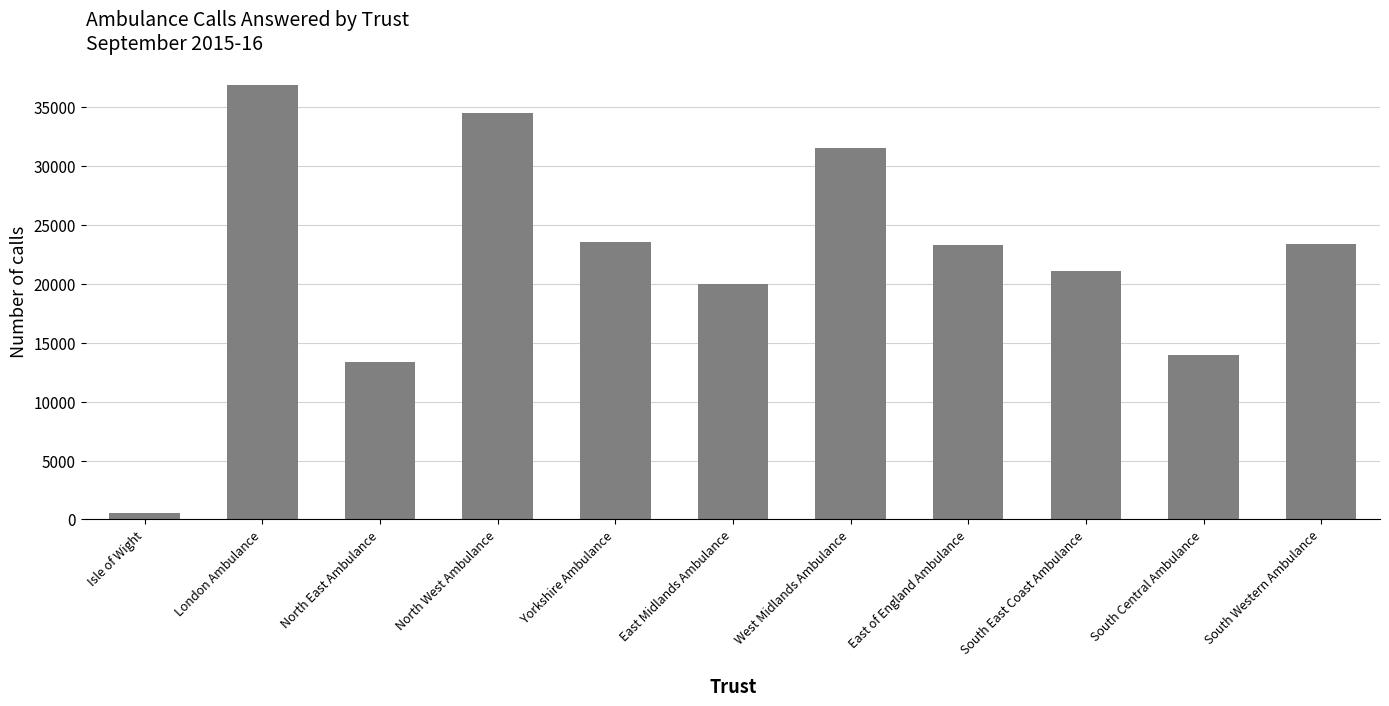

What is the sum of the values at South Central Ambulance and South East Coast Ambulance?

35056